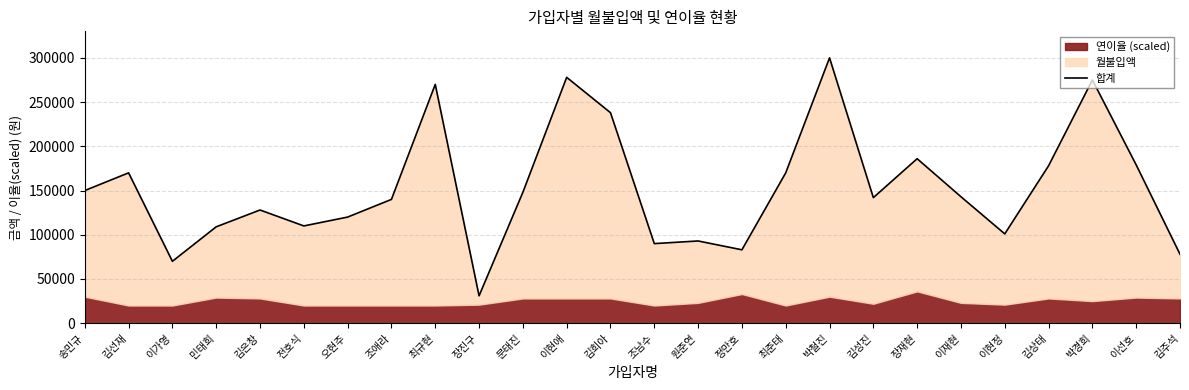

Rank the categories by value from lowest to highest.

장진구, 이가영, 김주석, 정만호, 조남수, 원준연, 이현정, 민태희, 전호식, 오현주, 김은창, 조애라, 김성진, 이재현, 문태진, 송민규, 김선재, 최준태, 김상태, 이선호, 장재현, 김희아, 최규현, 박경희, 이현애, 박철진